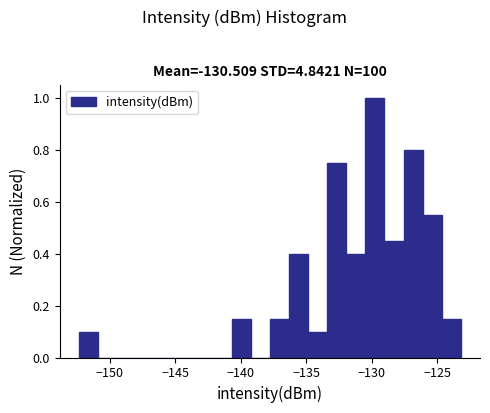

Around what value on the x-axis is the tallest bar? Give the approximate position of its centre, as read against the axis.

-130.0